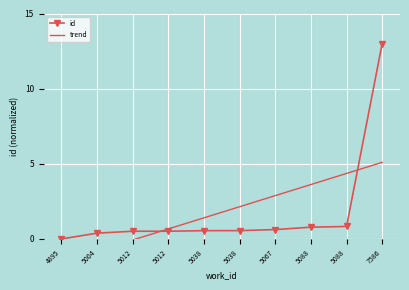

What is the greatest value displayed?

13.0